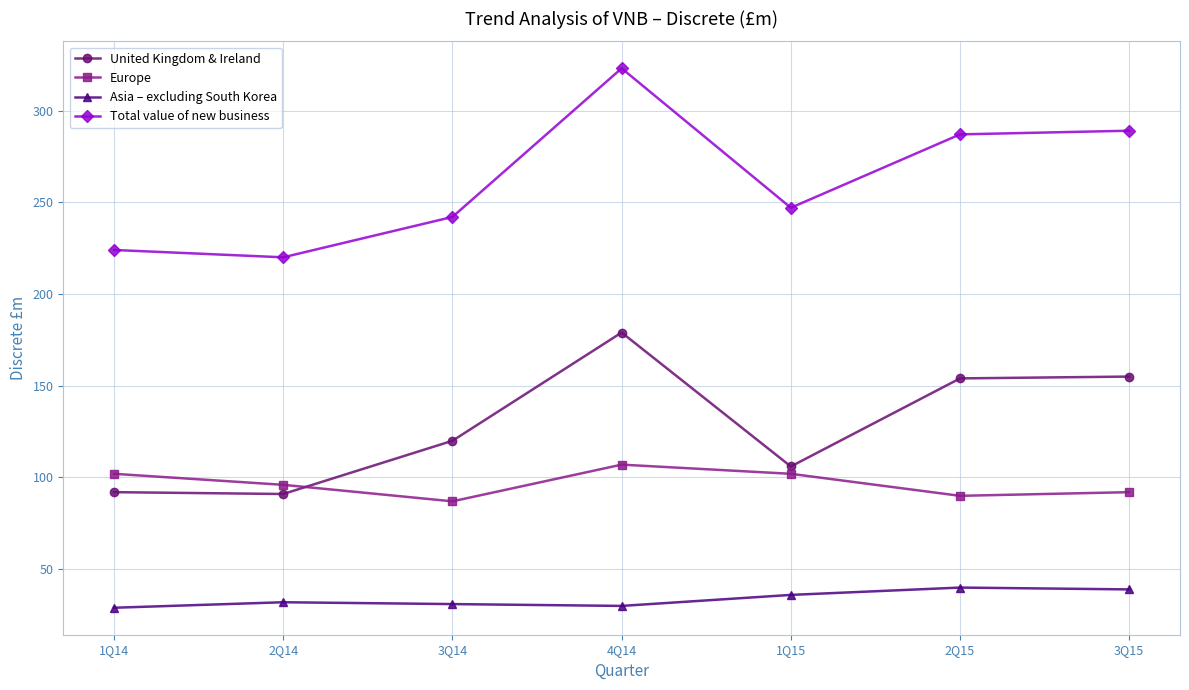

The Total value of new business series shows 287 at 2Q15. True or false?

True